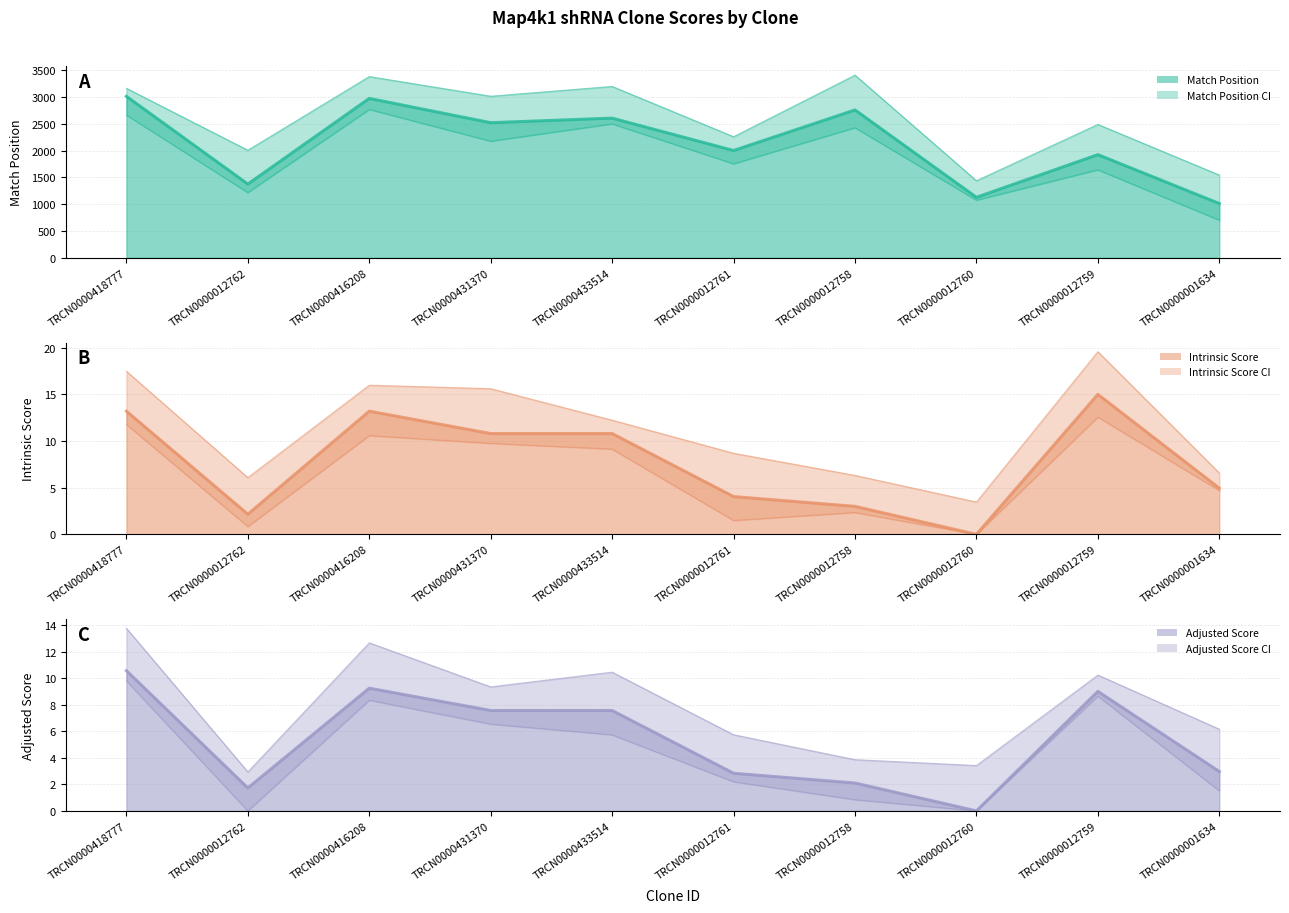

True or false: Match Position and Intrinsic Score intersect in this chart.

False